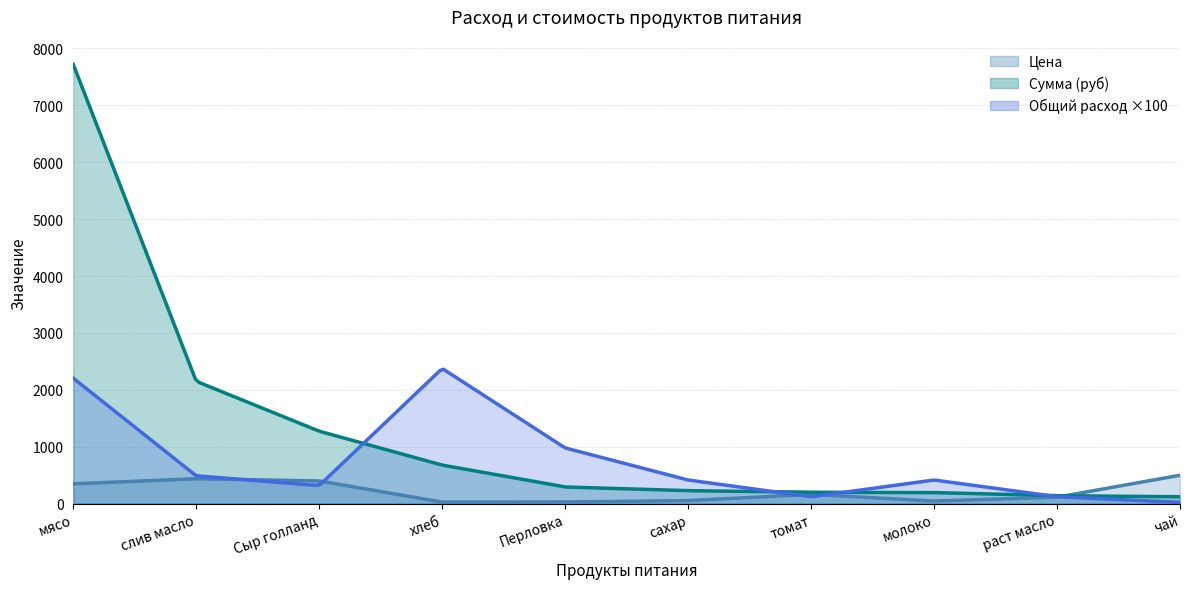

Where is Сумма nearest to the value 3858?

слив масло